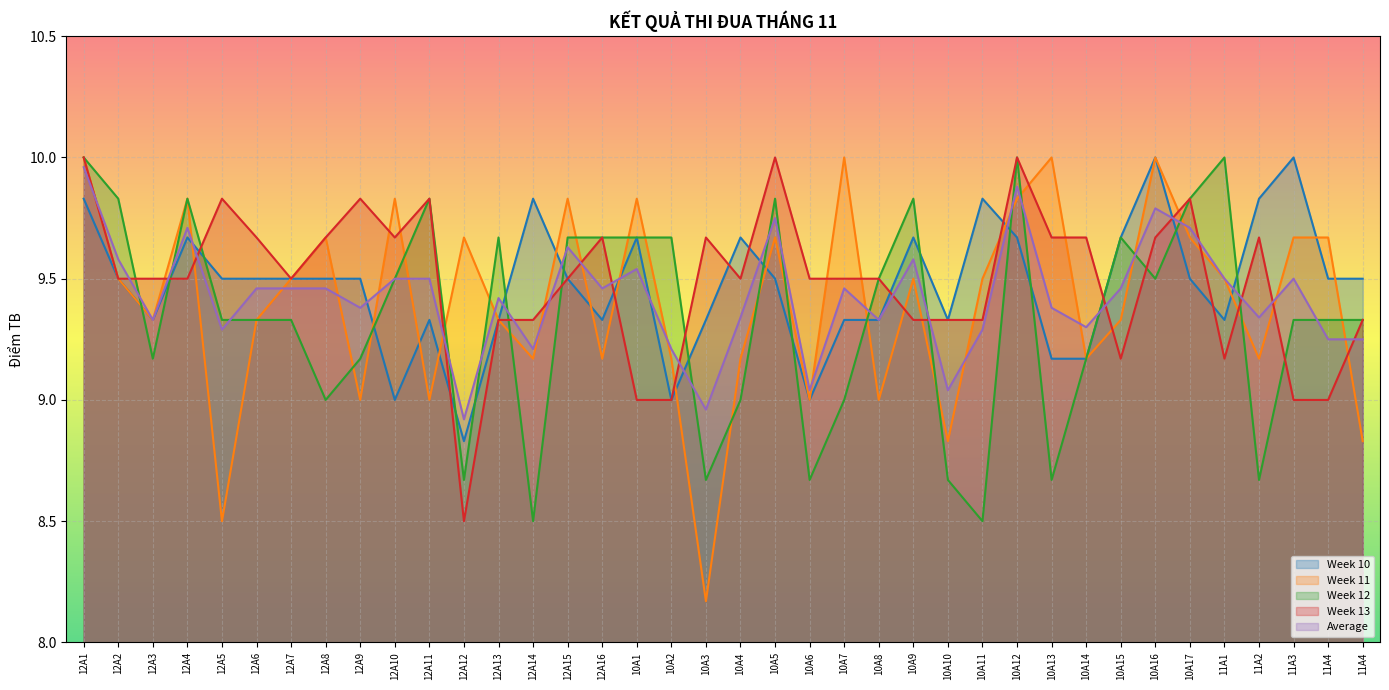

True or false: Week 12 has more than 1 points higher than both neighbors.

True